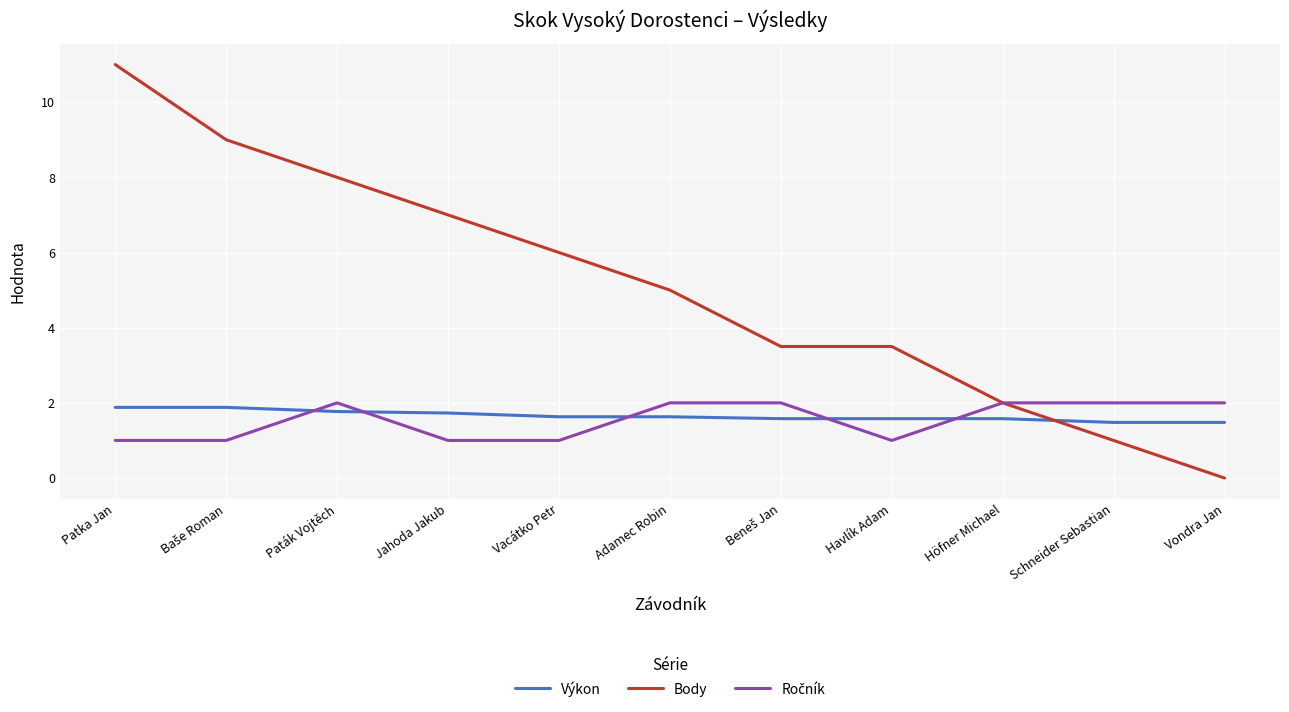

At which category is the sum across all series the highest?

Patka Jan